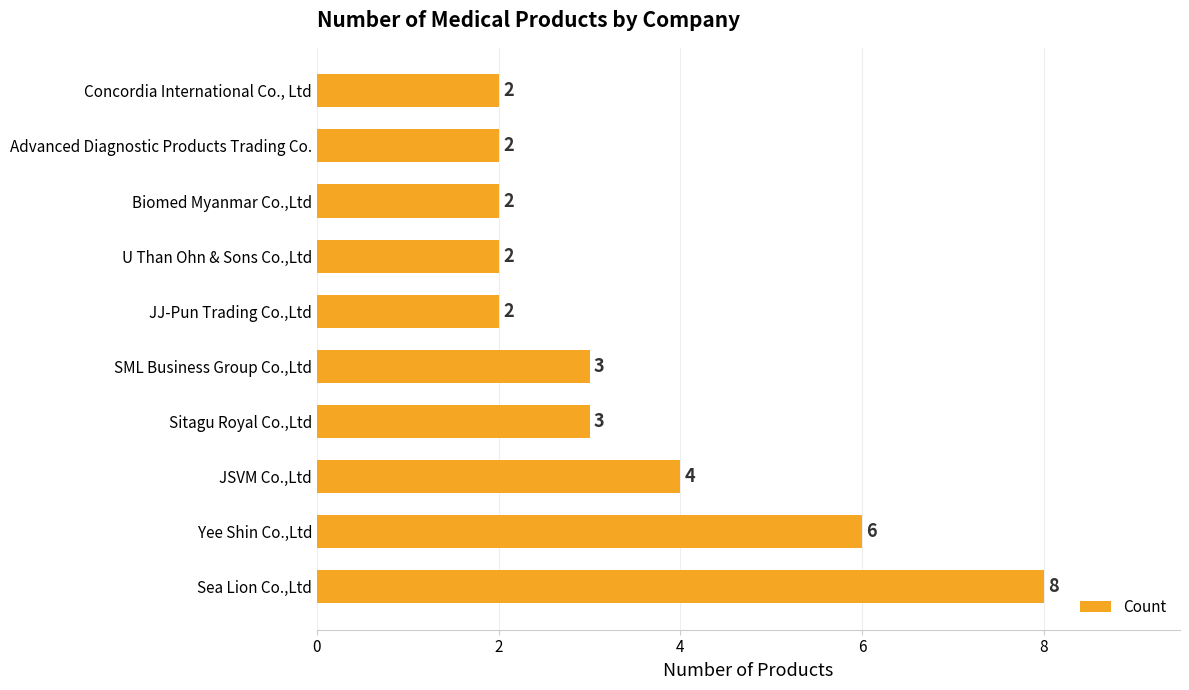

What is the change in value from Yee Shin Co.,Ltd to U Than Ohn & Sons Co.,Ltd?

-4